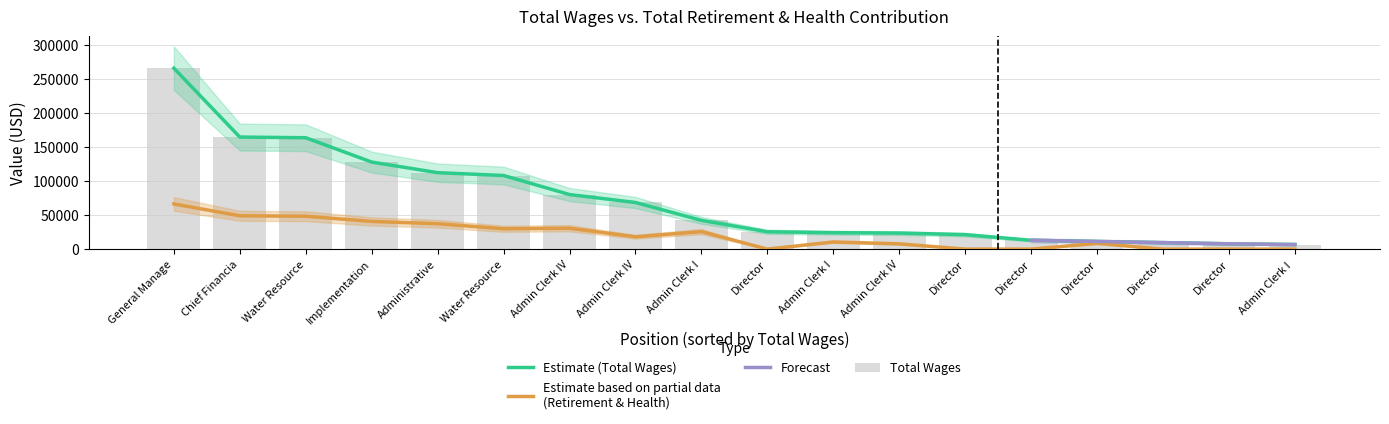

At Admin Clerk I, list the series in order from smallest to largest.

Total Retirement & Health Contribution, Total Wages